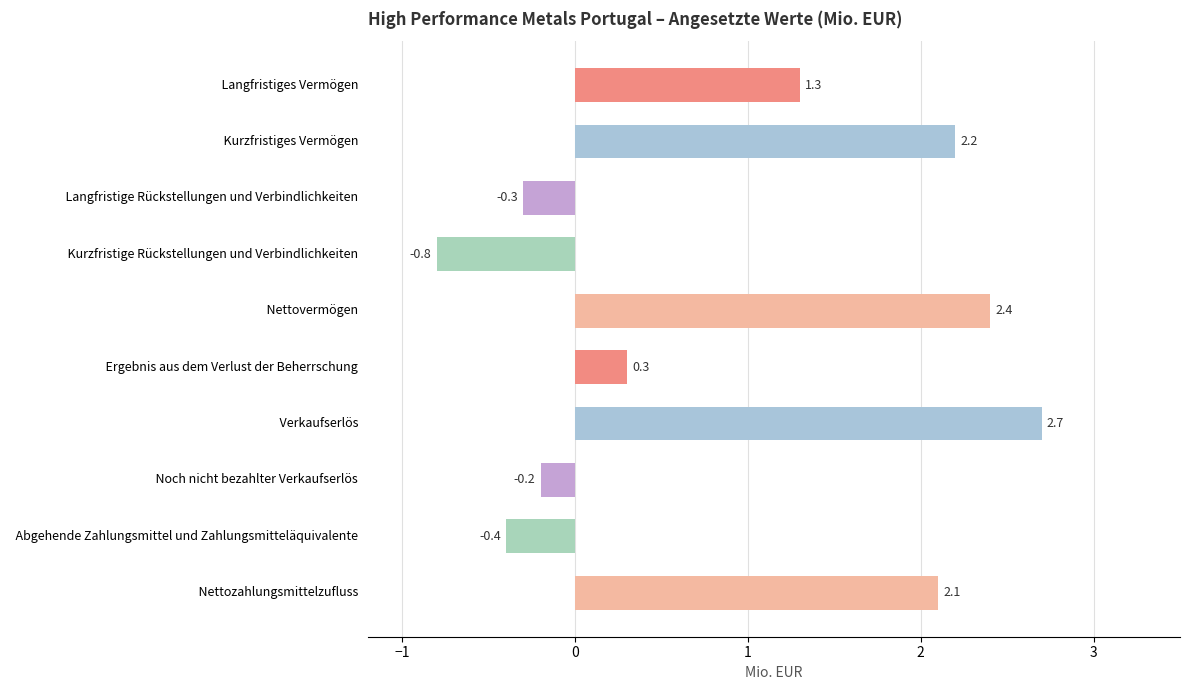

Which label corresponds to the smallest value in the chart?

  Kurzfristige Rückstellungen und Verbindlichkeiten